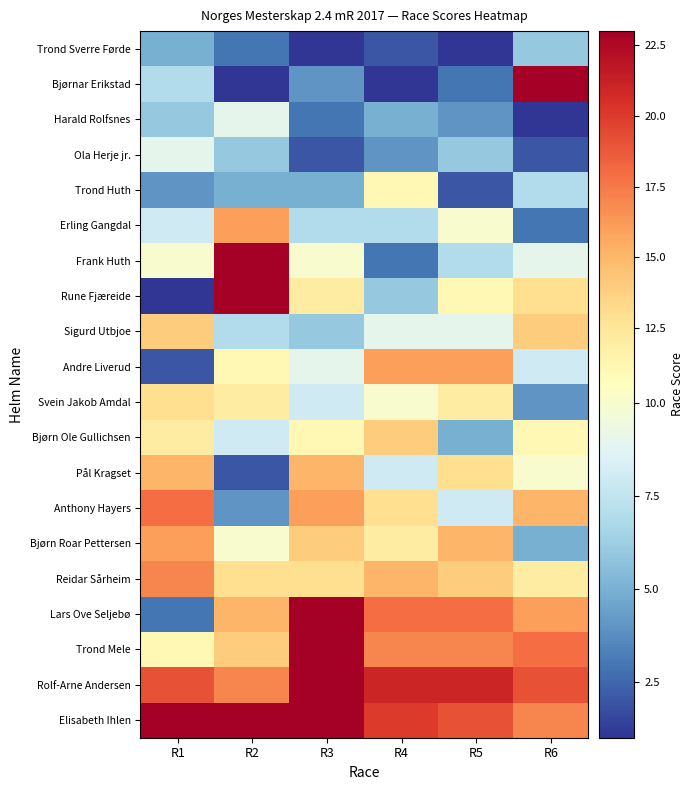

Reading left to right, list all the values displayed in this chart.

Trond Sverre Førde: R1=5	R2=3	R3=1	R4=2	R5=1	R6=6
Bjørnar Erikstad: R1=7	R2=1	R3=4	R4=1	R5=3	R6=23
Harald Rolfsnes: R1=6	R2=9	R3=3	R4=5	R5=4	R6=1
Ola Herje jr.: R1=9	R2=6	R3=2	R4=4	R5=6	R6=2
Trond Huth: R1=4	R2=5	R3=5	R4=11	R5=2	R6=7
Erling Gangdal: R1=8	R2=16	R3=7	R4=7	R5=10	R6=3
Frank Huth: R1=10	R2=23	R3=10	R4=3	R5=7	R6=9
Rune Fjæreide: R1=1	R2=23	R3=12	R4=6	R5=11	R6=13
Sigurd Utbjoe: R1=14	R2=7	R3=6	R4=9	R5=9	R6=14
Andre Liverud: R1=2	R2=11	R3=9	R4=16	R5=16	R6=8
Svein Jakob Amdal: R1=13	R2=12	R3=8	R4=10	R5=12	R6=4
Bjørn Ole Gullichsen: R1=12	R2=8	R3=11	R4=14	R5=5	R6=11
Pål Kragset: R1=15	R2=2	R3=15	R4=8	R5=13	R6=10
Anthony Hayers: R1=18	R2=4	R3=16	R4=13	R5=8	R6=15
Bjørn Roar Pettersen: R1=16	R2=10	R3=14	R4=12	R5=15	R6=5
Reidar Sårheim: R1=17	R2=13	R3=13	R4=15	R5=14	R6=12
Lars Ove Seljebø: R1=3	R2=15	R3=23	R4=18	R5=18	R6=16
Trond Mele: R1=11	R2=14	R3=23	R4=17	R5=17	R6=18
Rolf-Arne Andersen: R1=19	R2=17	R3=23	R4=21	R5=21	R6=19
Elisabeth Ihlen: R1=23	R2=23	R3=23	R4=20	R5=19	R6=17